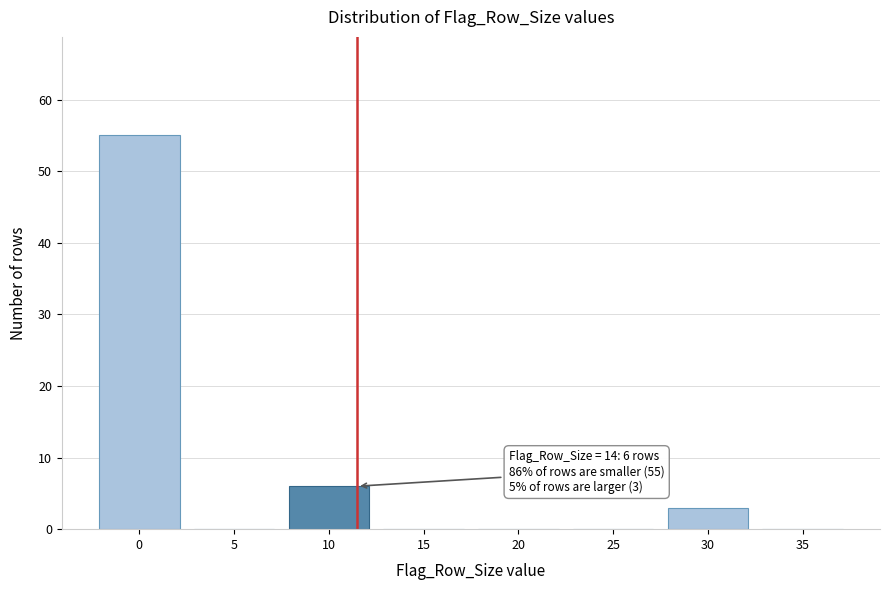

Reading left to right, transcribe all the data shown in this chart.

0=55	5=0	10=6	15=0	20=0	25=0	30=3	35=0